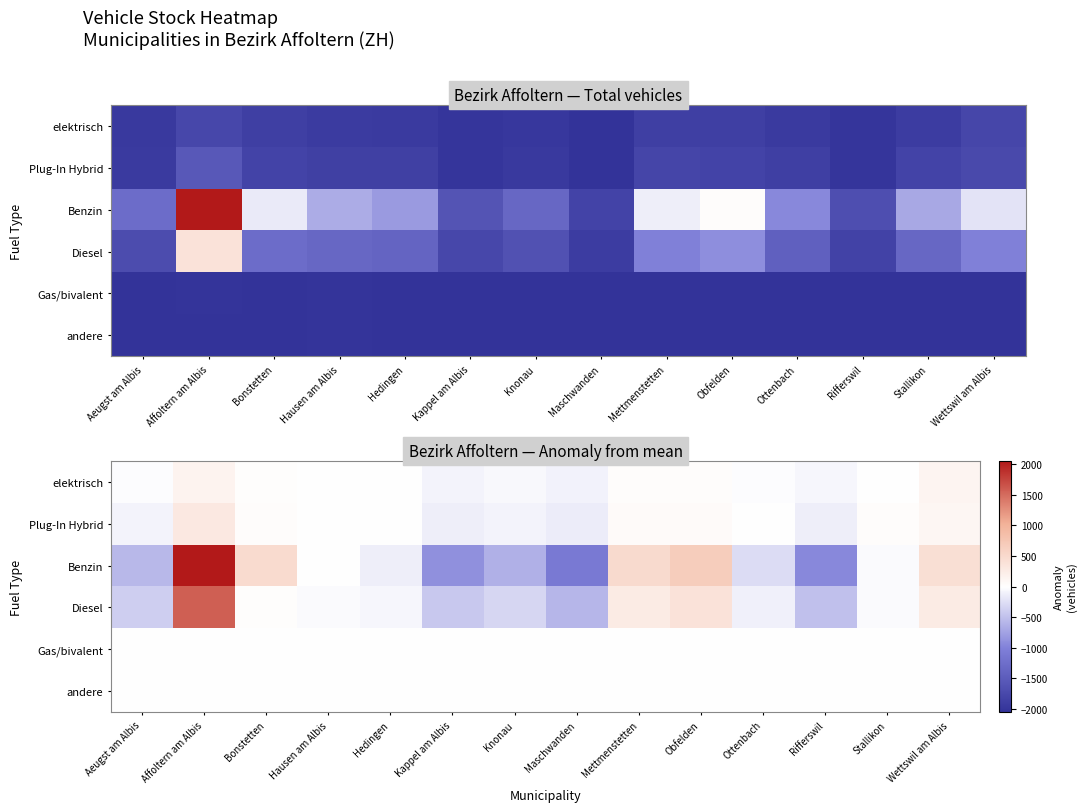

Rank the series by their maximum value, from lowest to highest.

andere, Gas/bivalent, elektrisch, Plug-In Hybrid, Diesel, Benzin